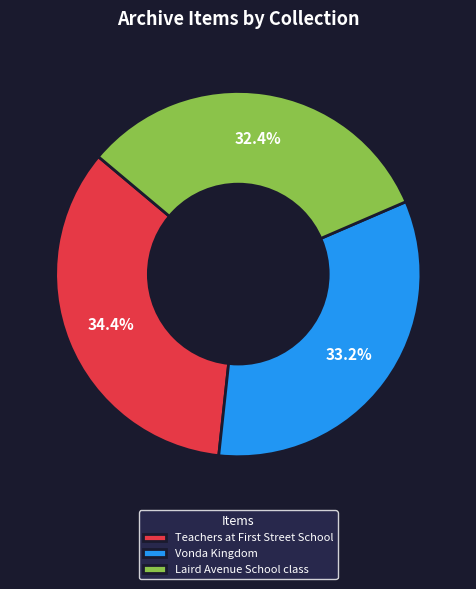

To the nearest percent, what is the difference between the largest and smallest slice percentages?

2%